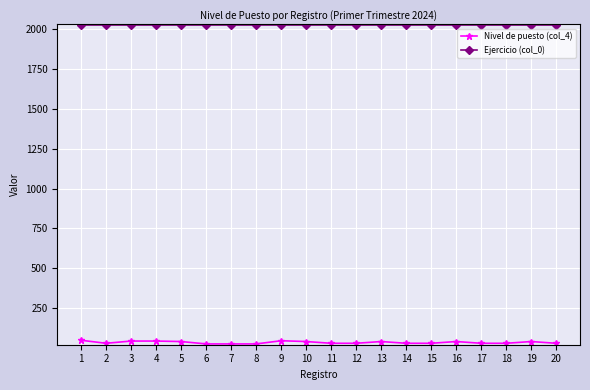

What is the spread (max minus min) of values at 12?

1995